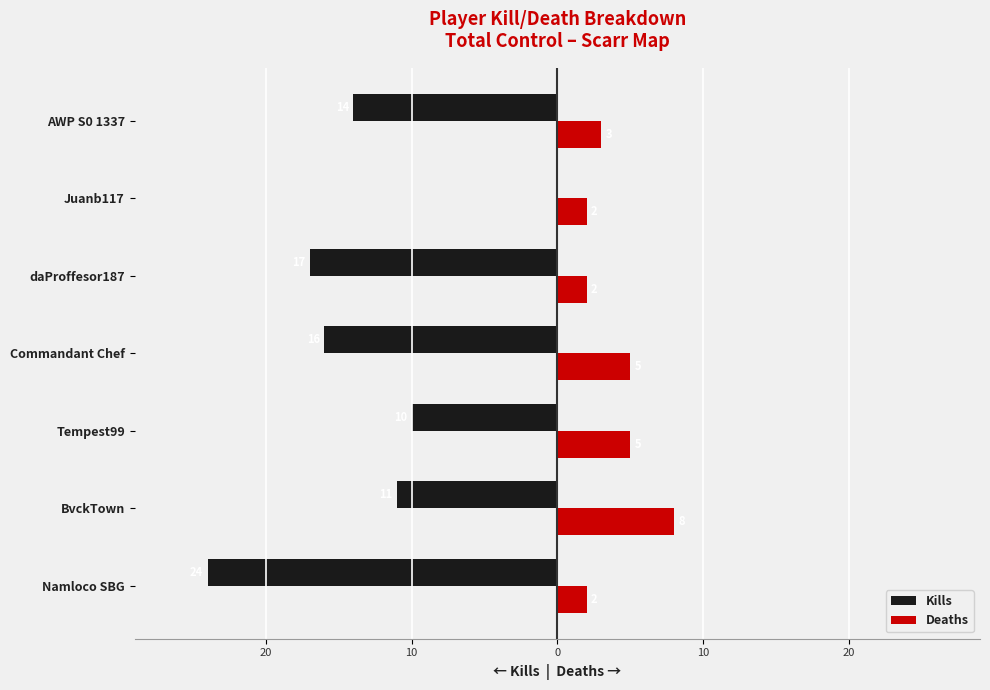

What are all the series names shown in the legend?

Kills, Deaths